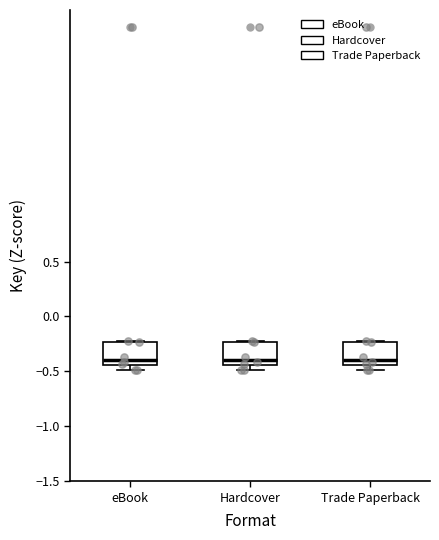

Reading left to right, transcribe this box plot: for each box, give where its median line is, the range the box spans, and where its two whiskers end, as read against the y-axis. The values are not printed on the chart, so give them approximately, as read against the axis.

eBook: median -0.40, box -0.45 to -0.25, whiskers -0.50 to -0.20
Hardcover: median -0.40, box -0.45 to -0.25, whiskers -0.50 to -0.20
Trade Paperback: median -0.40, box -0.45 to -0.25, whiskers -0.50 to -0.20